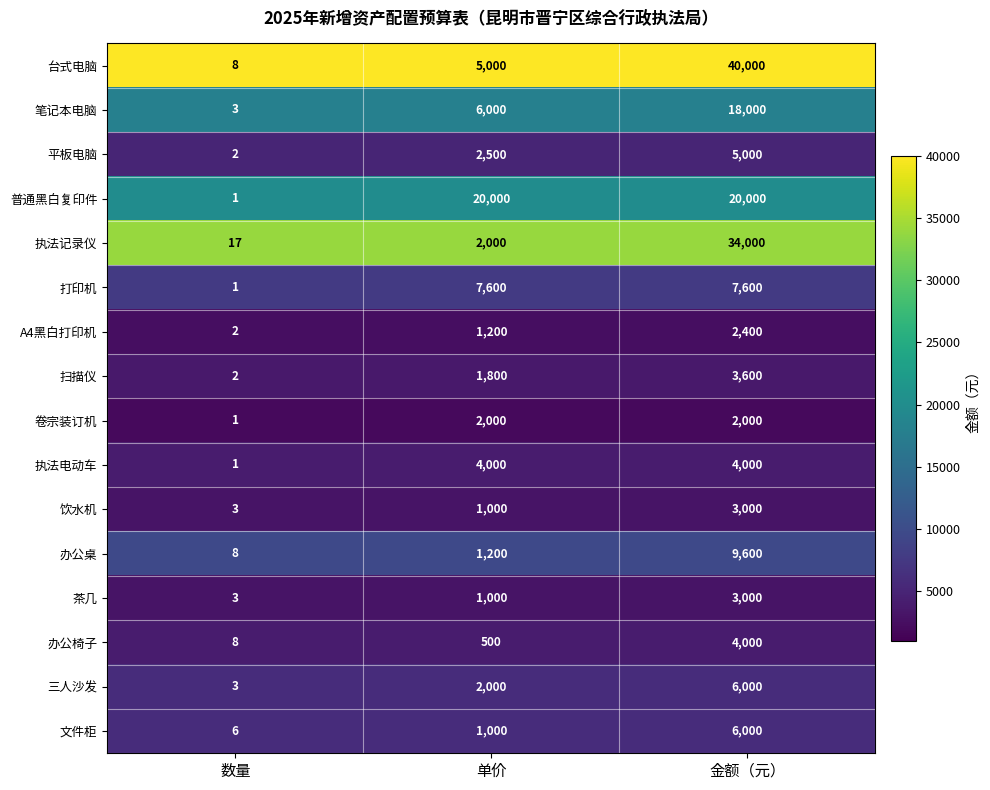

Which category has the lowest value in the 文件柜 series?

数量